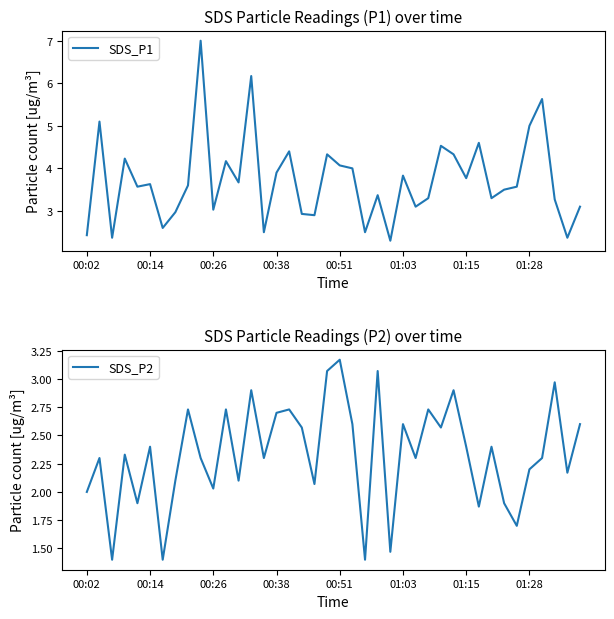

What is the minimum value for SDS_P1?

2.3